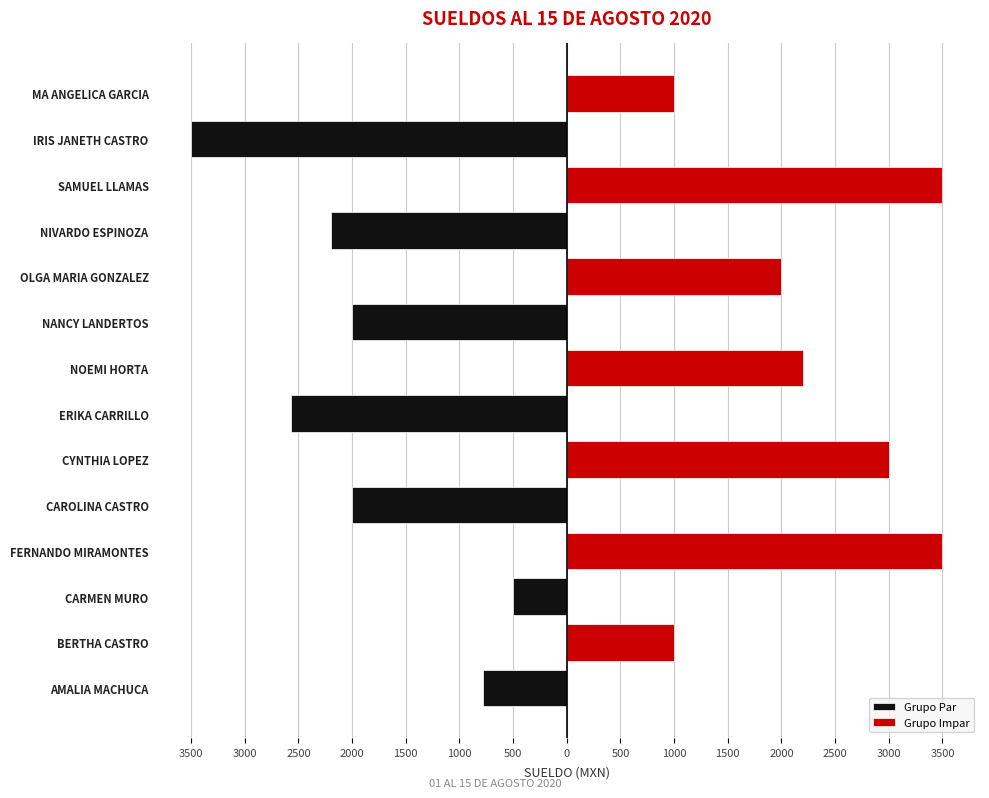

What is the greatest value displayed?

3500